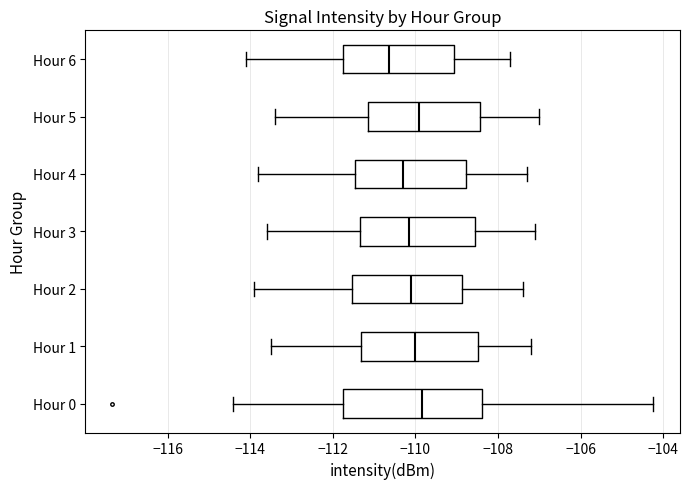

Reading bottom to top, transcribe this box plot: for each box, give where its median line is, the range the box spans, and where its two whiskers end, as read against the x-axis. The values are not printed on the chart, so give them approximately, as read against the axis.

Hour 0: median -109.8, box -111.8 to -108.4, whiskers -114.4 to -104.2
Hour 1: median -110.0, box -111.4 to -108.4, whiskers -113.4 to -107.2
Hour 2: median -110.0, box -111.6 to -108.8, whiskers -113.8 to -107.4
Hour 3: median -110.2, box -111.4 to -108.6, whiskers -113.6 to -107.0
Hour 4: median -110.2, box -111.4 to -108.8, whiskers -113.8 to -107.2
Hour 5: median -109.8, box -111.2 to -108.4, whiskers -113.4 to -107.0
Hour 6: median -110.6, box -111.8 to -109.0, whiskers -114.0 to -107.6